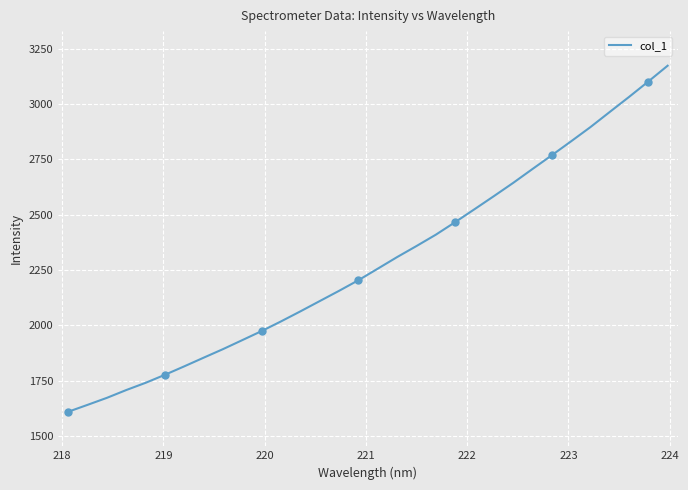

What is the maximum value for col_1?

3172.9